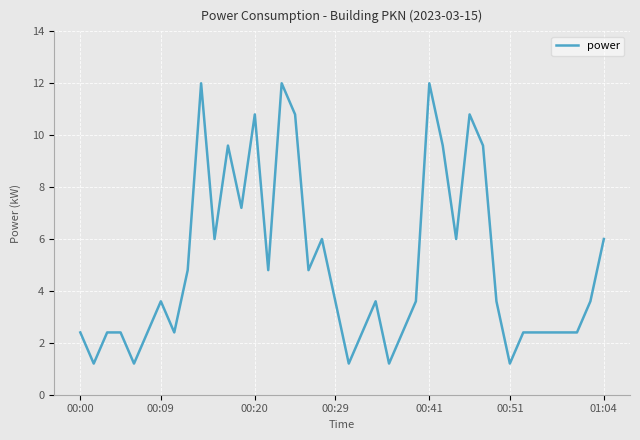

Does the chart display data point markers on the line(s)?

No